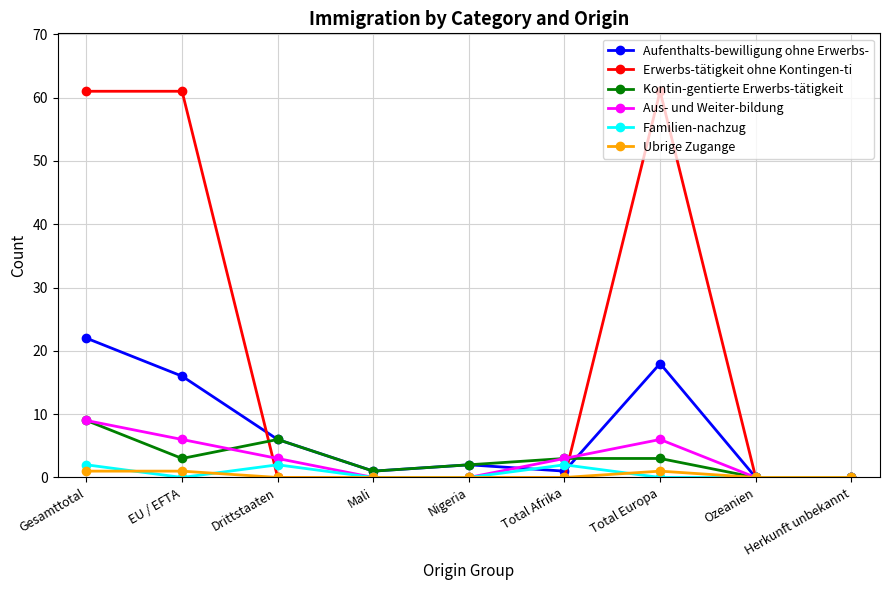

Which series has the largest total across all categories?

Erwerbs-tätigkeit ohne Kontingen-ti